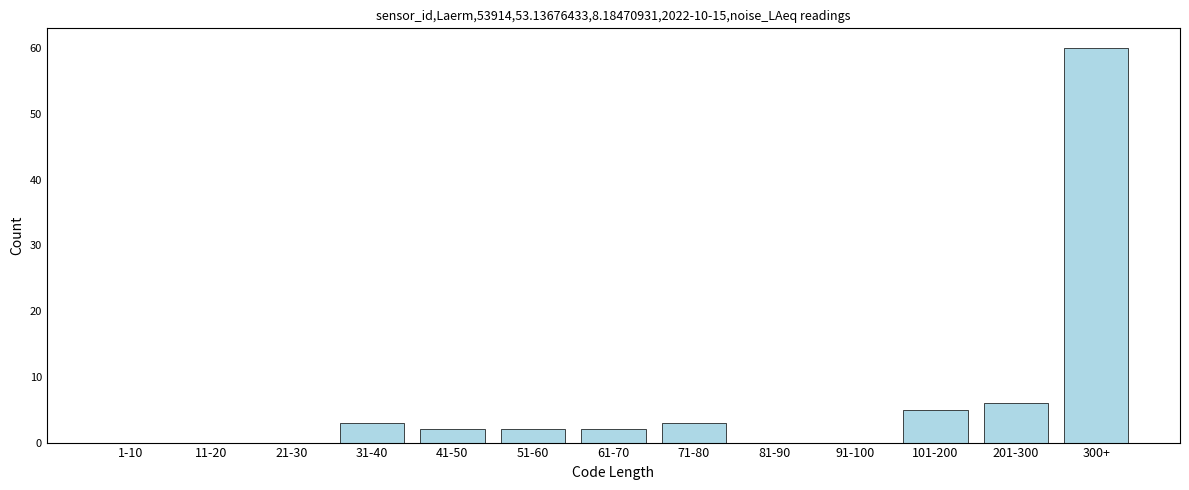

Reading left to right, transcribe all the data shown in this chart.

1-10=0	11-20=0	21-30=0	31-40=3	41-50=2	51-60=2	61-70=2	71-80=3	81-90=0	91-100=0	101-200=5	201-300=6	300+=60